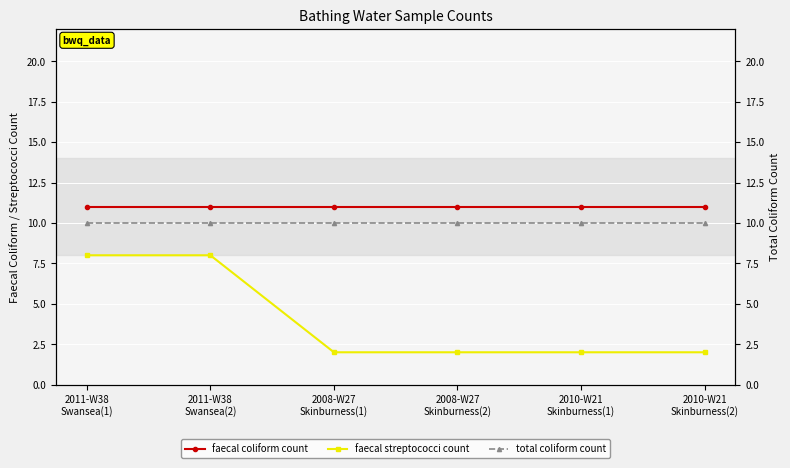

What are all the series names shown in the legend?

faecal coliform count, faecal streptococci count, total coliform count